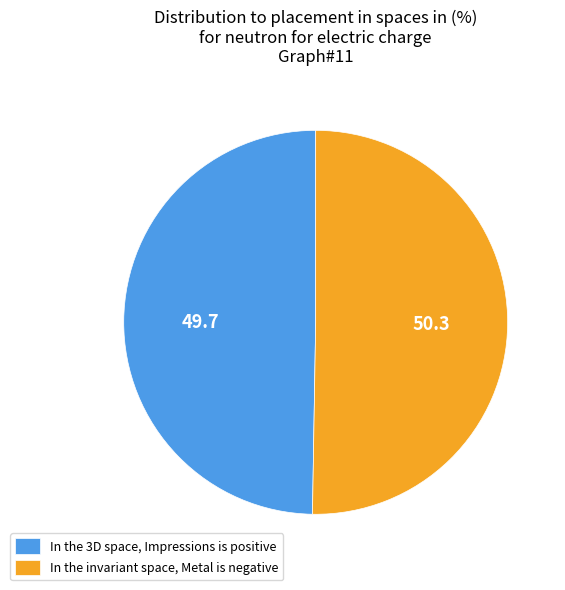

What is the ratio of the value at In the 3D space, Impressions is positive to the value at In the invariant space, Metal is negative?

1.0